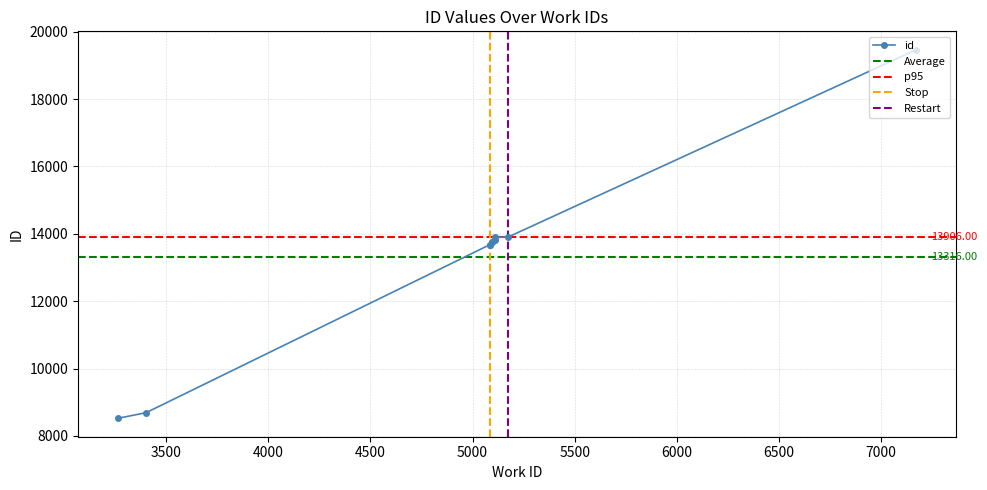

What is the change in value from 5095 to 5110?

+123